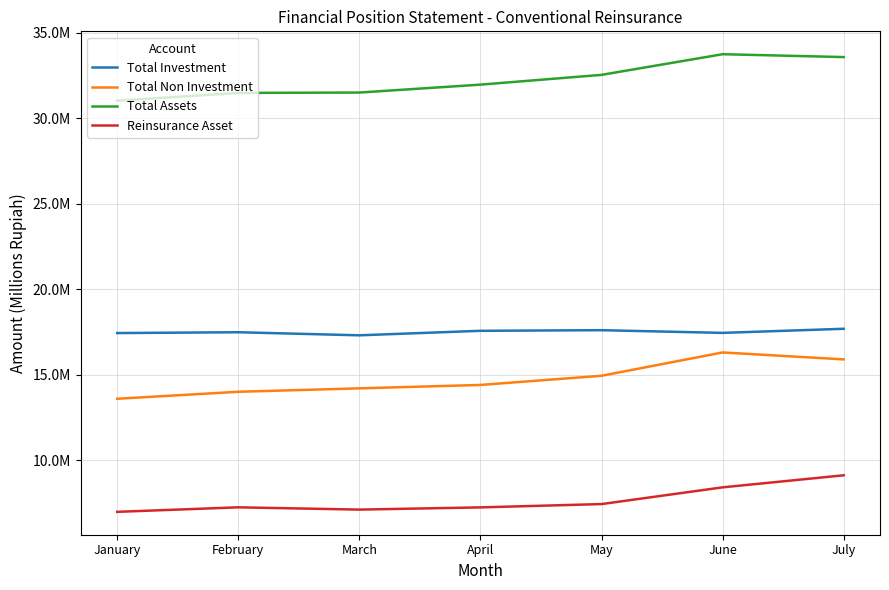

True or false: Total Assets and Reinsurance Asset cross at least once.

False